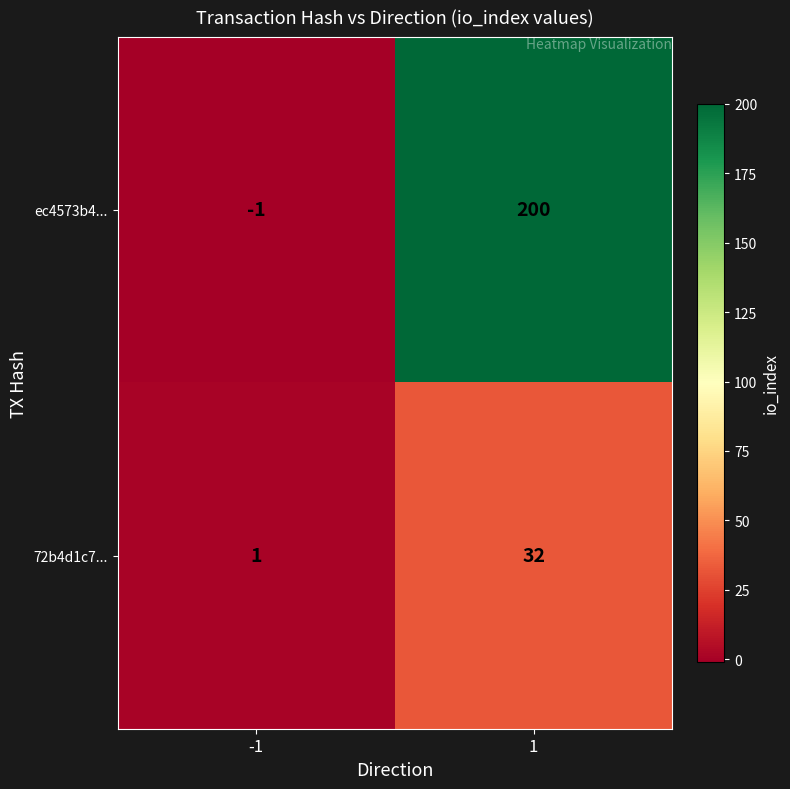

Rank the series at 1 from lowest to highest value.

72b4d1c7..., ec4573b4...